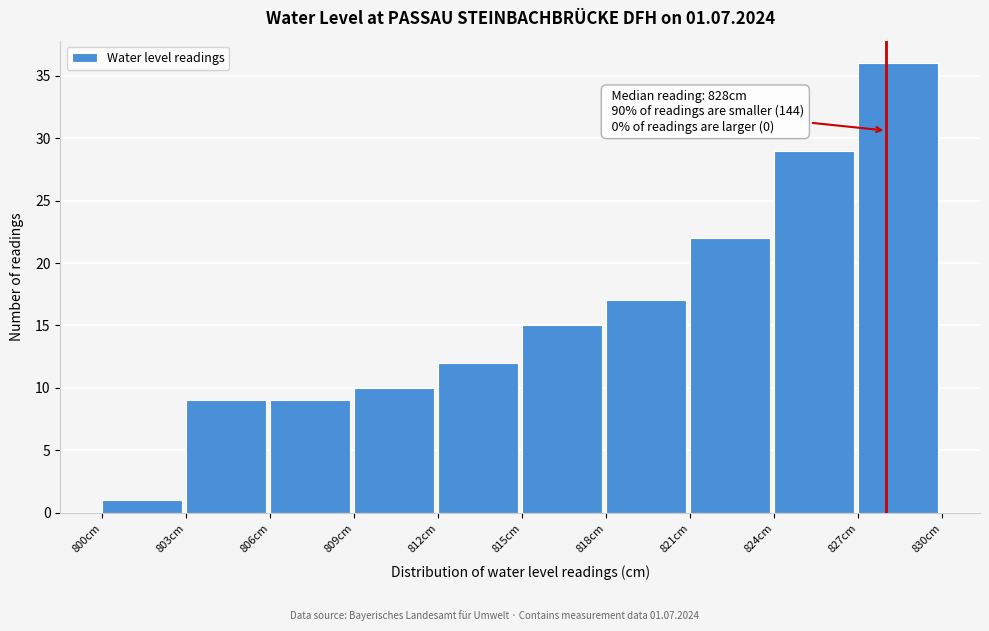

Over which range of the x-axis is the bar tallest?

827 to 830